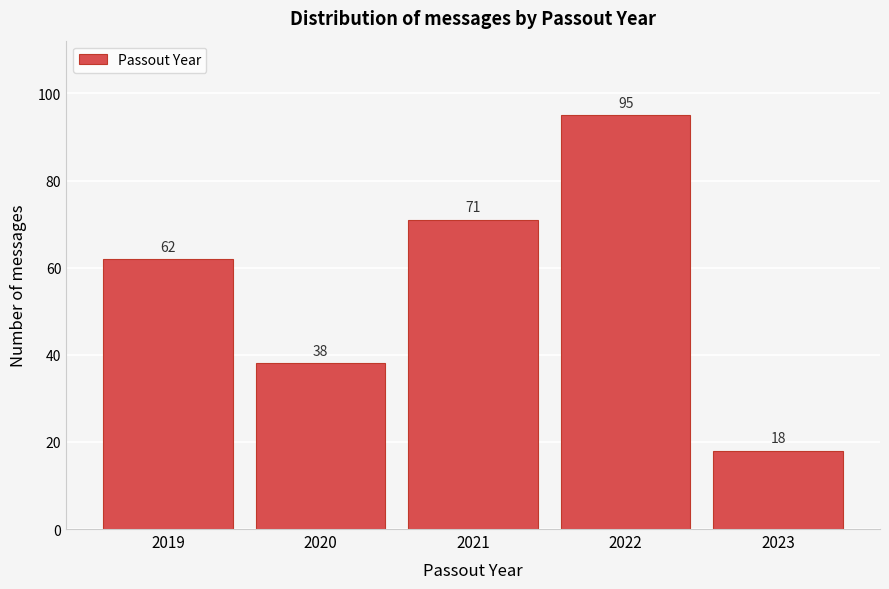

Reading left to right, what are all the values shown in this chart?

2019=62	2020=38	2021=71	2022=95	2023=18